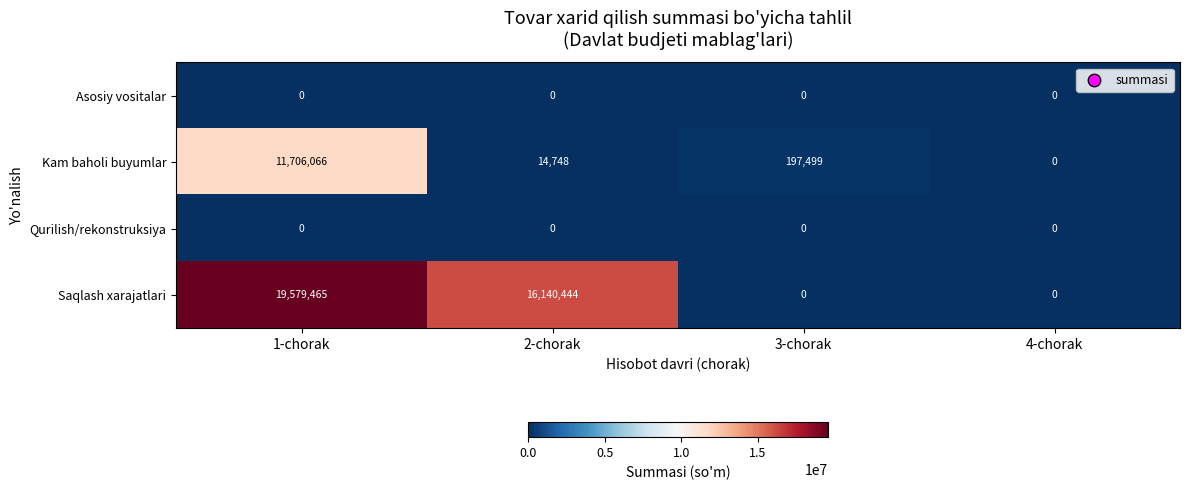

Which series has the widest spread of values?

Saqlash xarajatlari